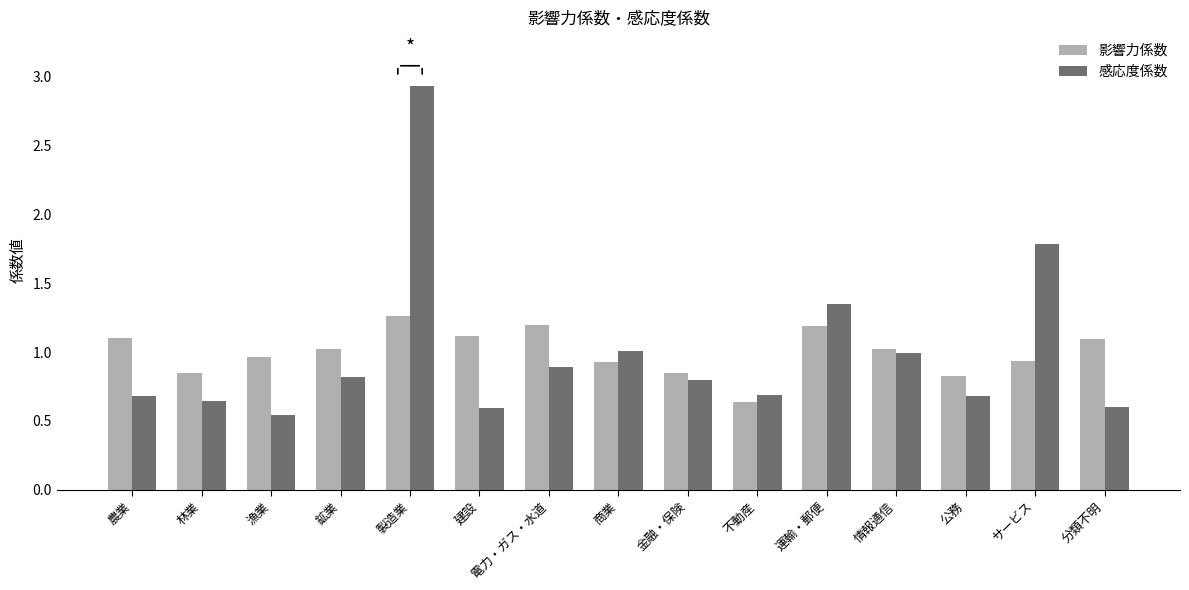

What is the label of the 9th bar from the right?

電力・ガス・水道